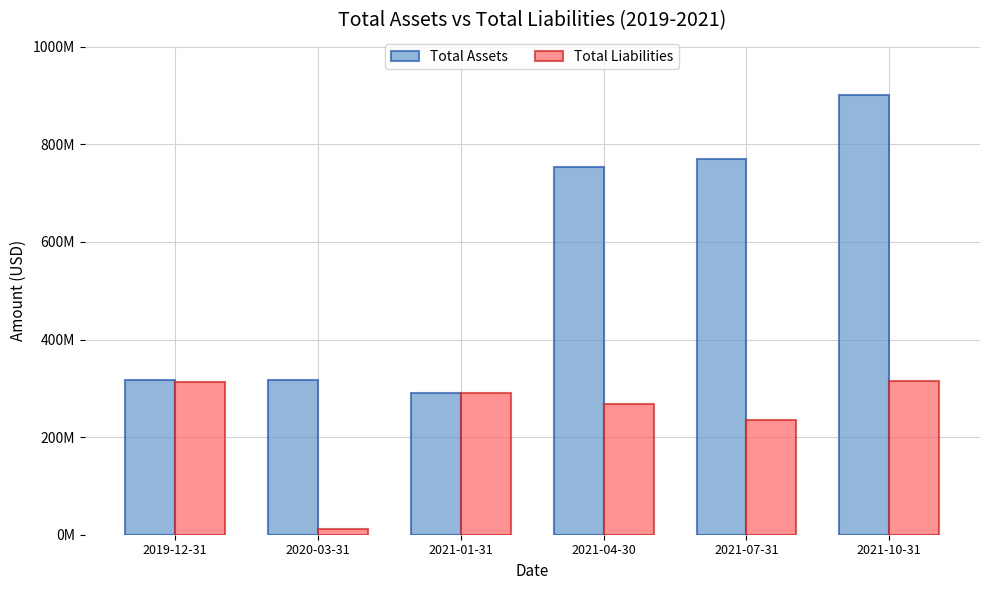

Are the bars horizontal?

No